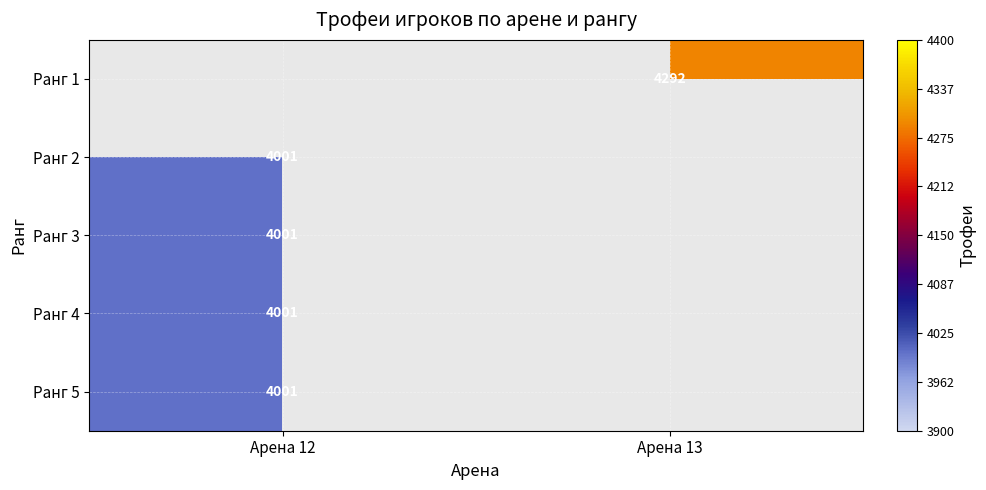

The value of Ранг 2 at Арена 12 is 4001. True or false?

True